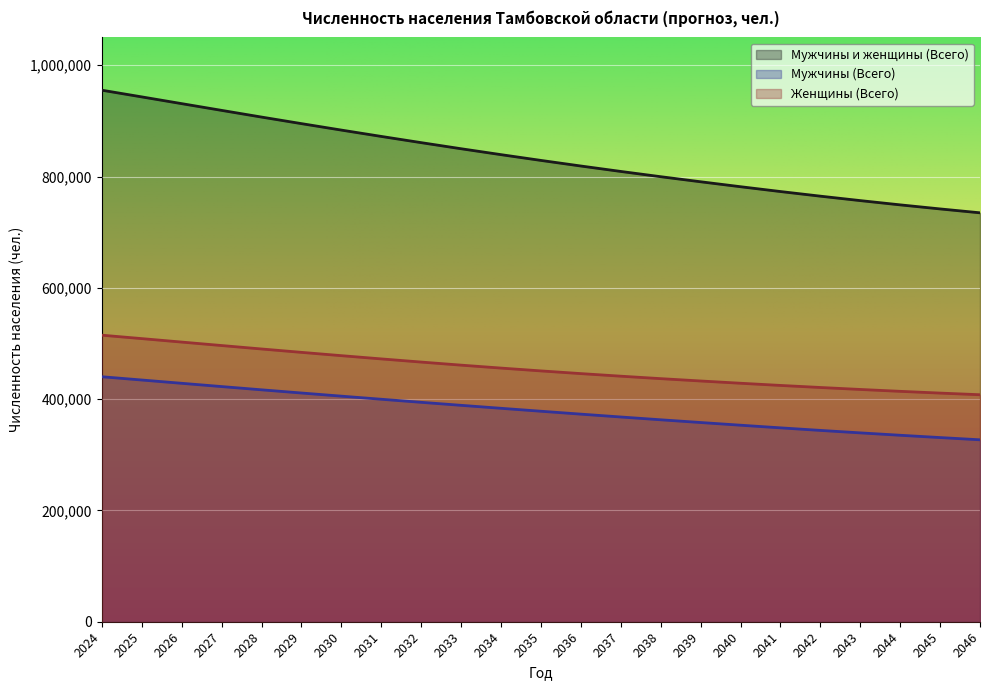

Reading left to right, list all the values displayed in this chart.

Мужчины и женщины (Всего): 2024=955137	2025=943104	2026=930983	2027=918887	2028=906856	2029=895070	2030=883461	2031=872071	2032=860891	2033=849946	2034=839319	2035=828963	2036=818909	2037=809144	2038=799697	2039=790598	2040=781701	2041=773040	2042=764720	2043=756749	2044=749088	2045=741798	2046=734813
Мужчины (Всего): 2024=440232	2025=434351	2026=428454	2027=422580	2028=416738	2029=411010	2030=405355	2031=399788	2032=394287	2033=388864	2034=383522	2035=378243	2036=373035	2037=367906	2038=362887	2039=357983	2040=353152	2041=348411	2042=343797	2043=339369	2044=335079	2045=330938	2046=326919
Женщины (Всего): 2024=514905	2025=508753	2026=502529	2027=496307	2028=490118	2029=484060	2030=478106	2031=472283	2032=466604	2033=461082	2034=455797	2035=450720	2036=445874	2037=441238	2038=436810	2039=432615	2040=428549	2041=424629	2042=420923	2043=417380	2044=414009	2045=410860	2046=407894